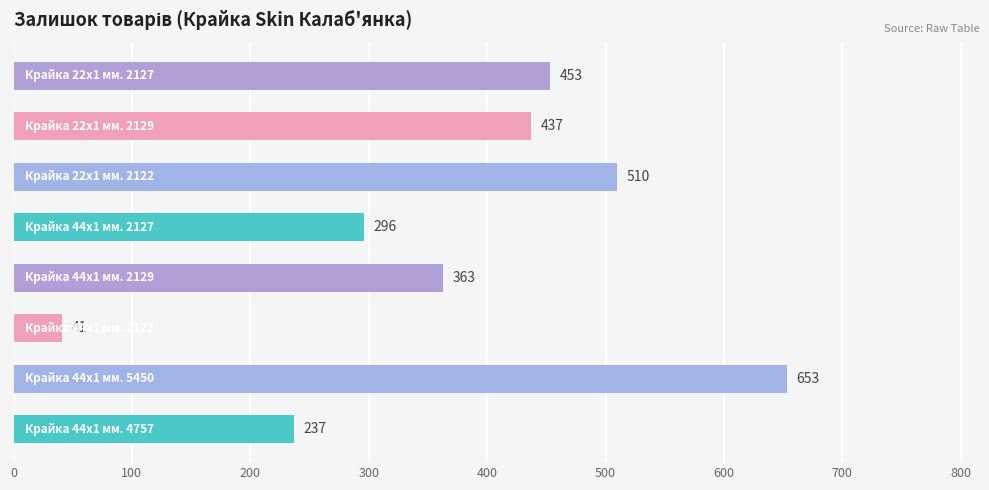

What is the smallest value displayed?

41